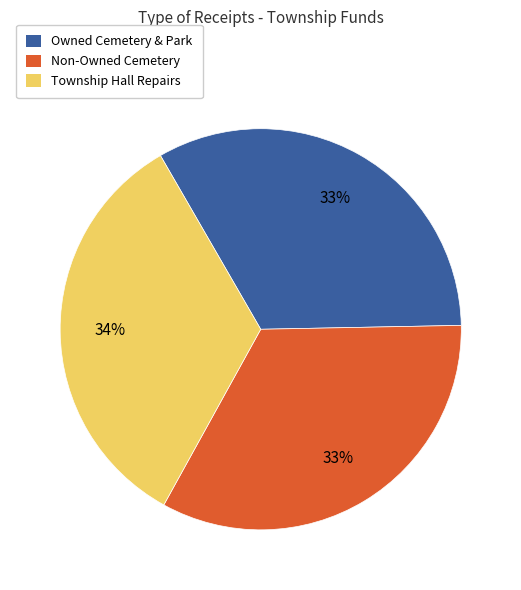

Does Non-Owned Cemetery represent more than half of the total?

No